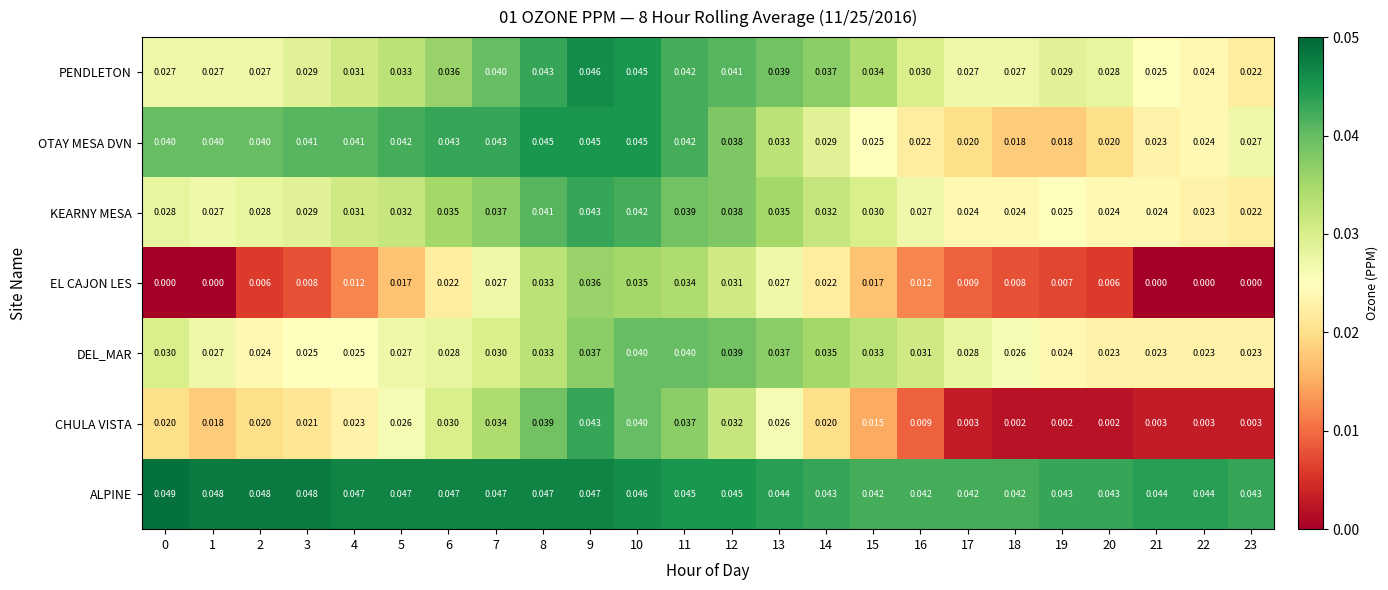

Rank the series at 6 from lowest to highest value.

EL CAJON LES, DEL_MAR, CHULA VISTA, KEARNY MESA, PENDLETON, OTAY MESA DVN, ALPINE